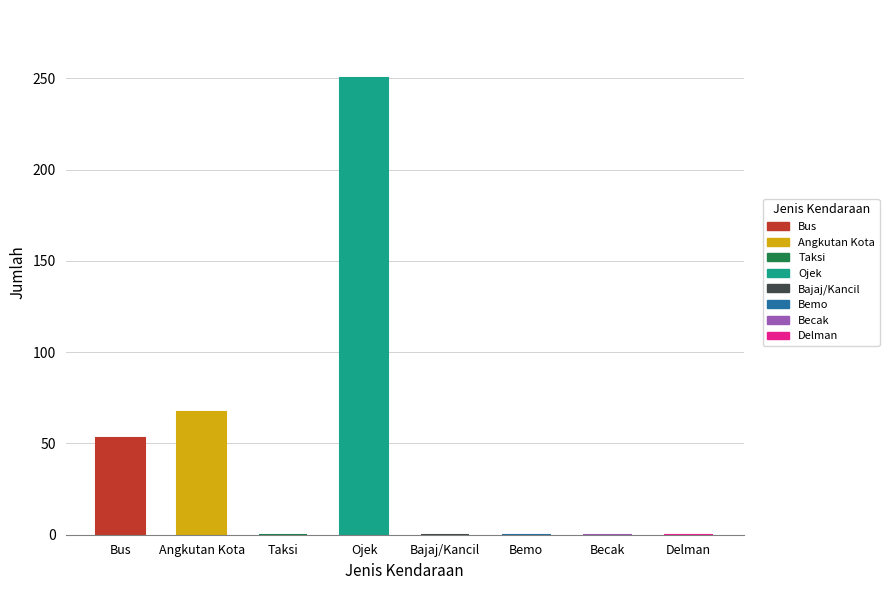

What is the sum of all values?

370